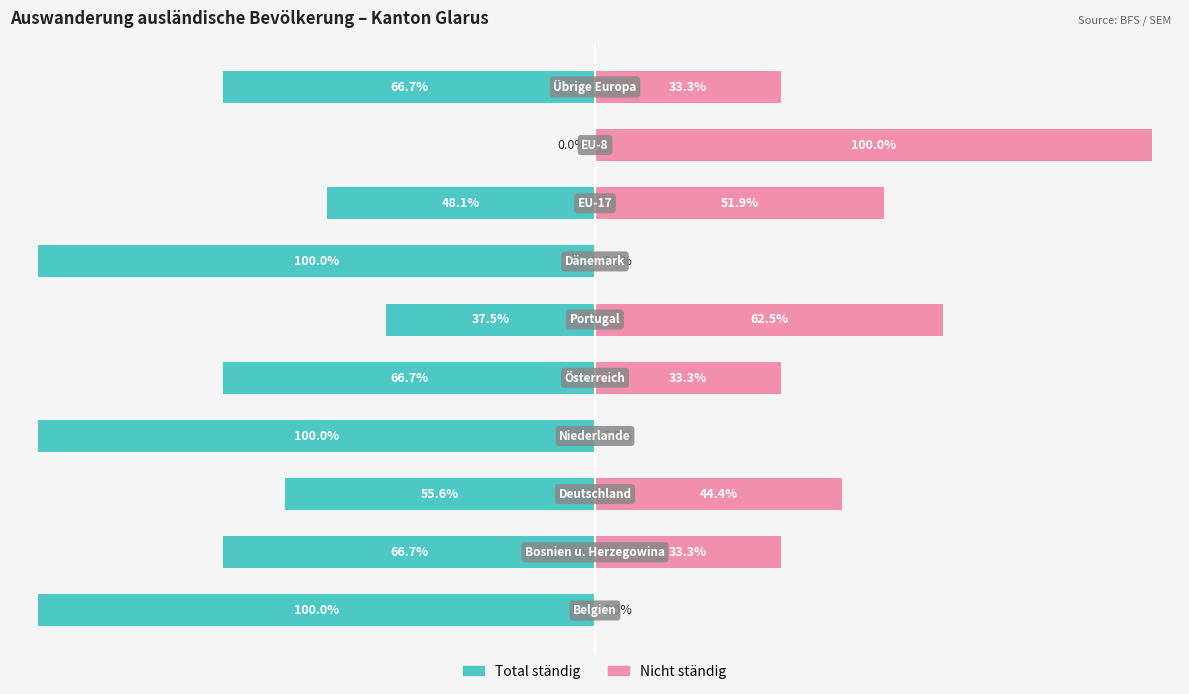

At which category is the sum across all series the highest?

8